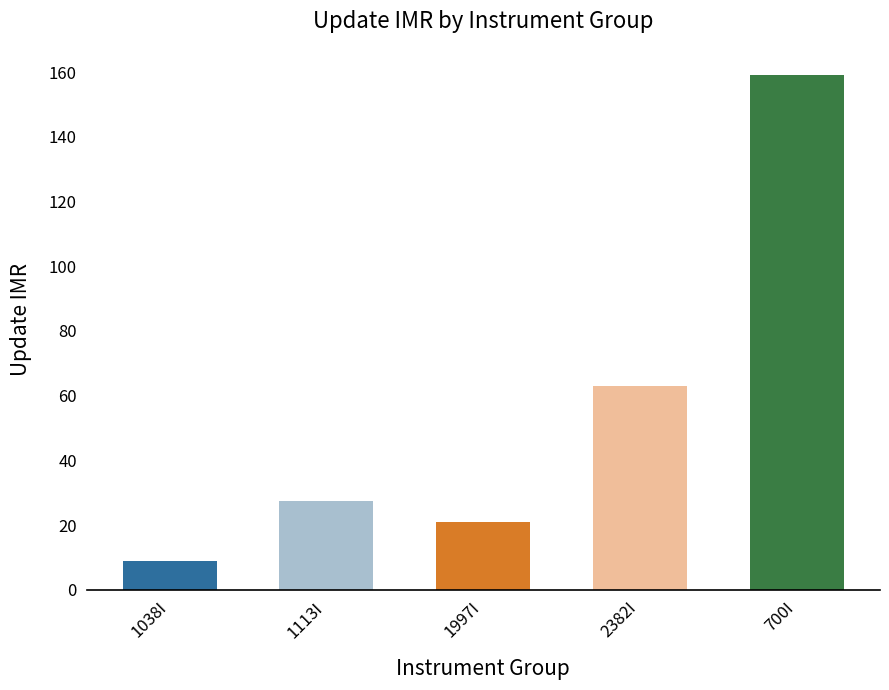

What is the difference between the maximum and minimum values?

150